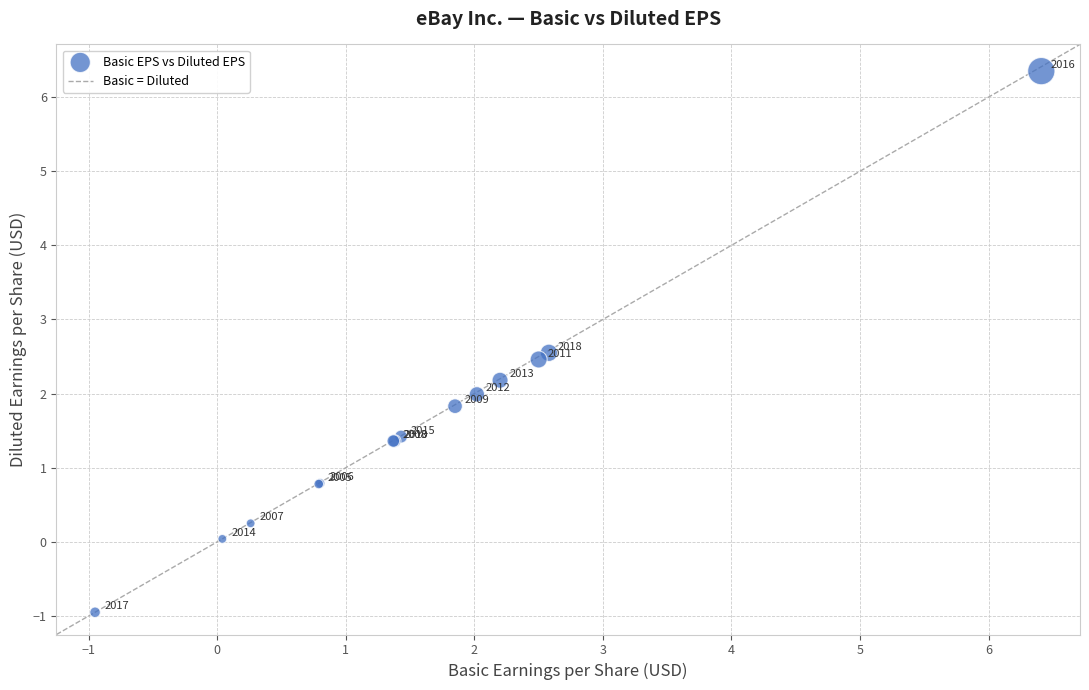

What Y value in the scatter plot is closest to 2?

2.0